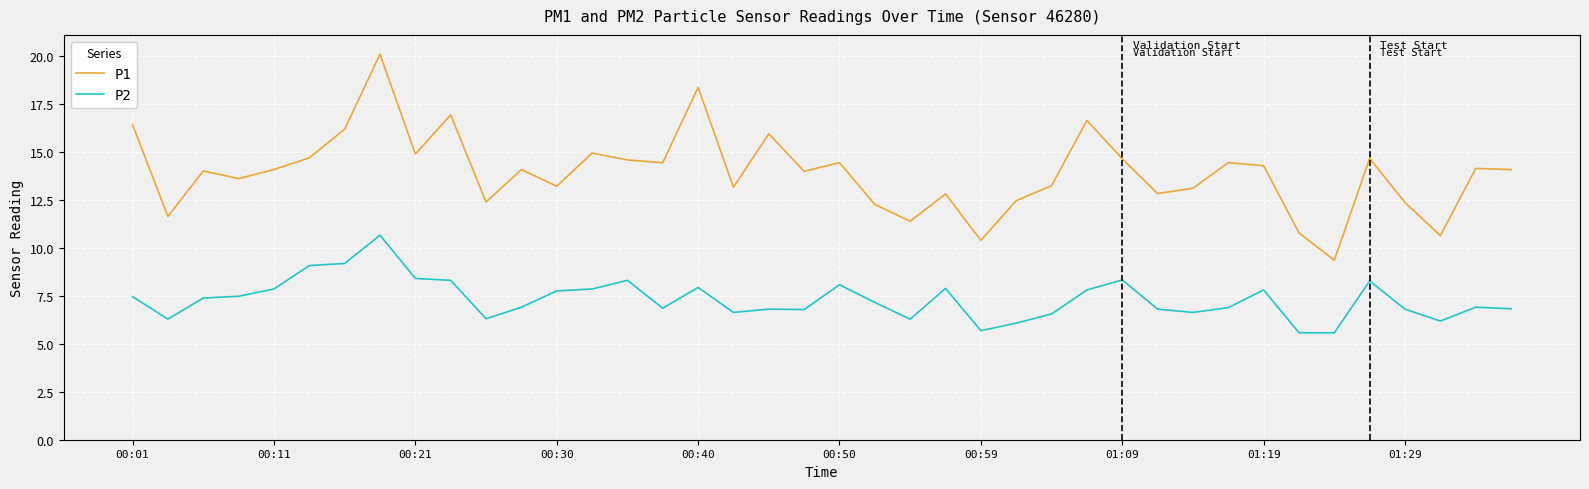

What is the greatest value displayed?

20.1